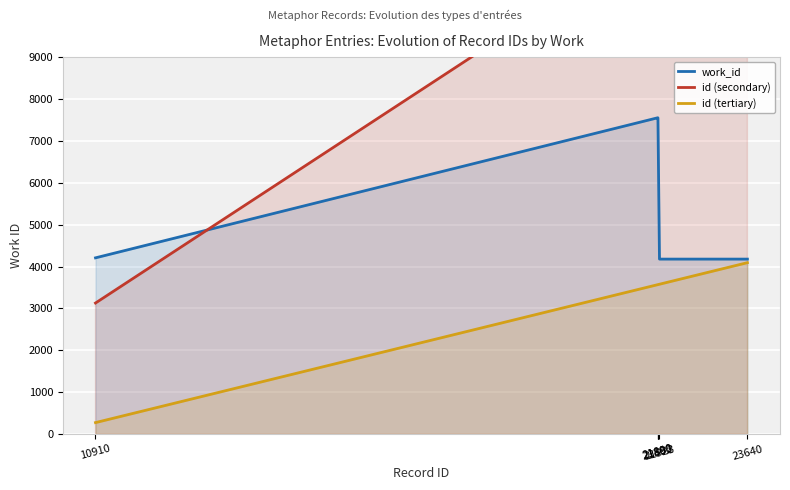

What is the minimum value for id (tertiary)?

273.0